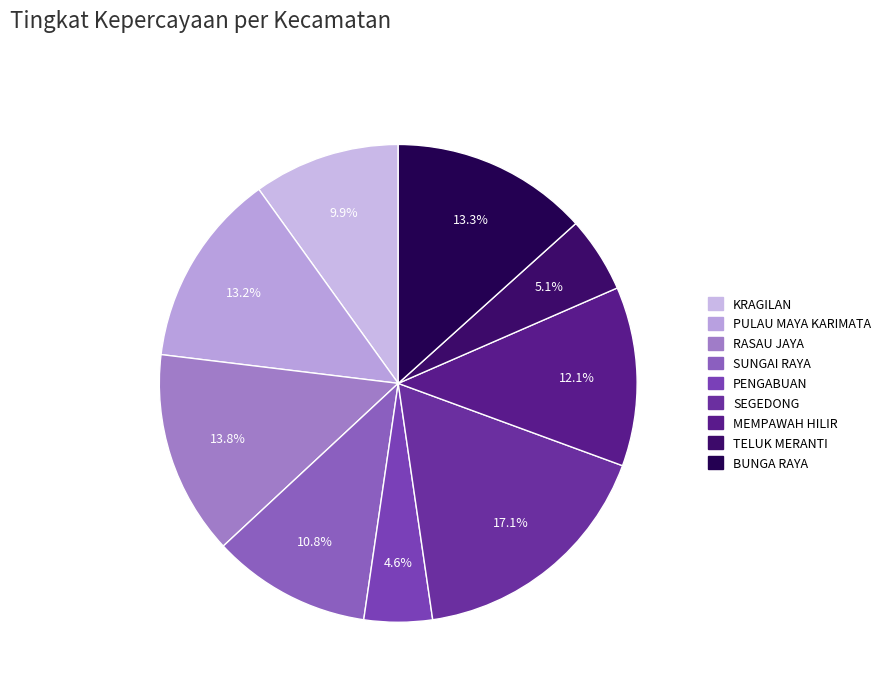

How many slices are in this pie chart?

9